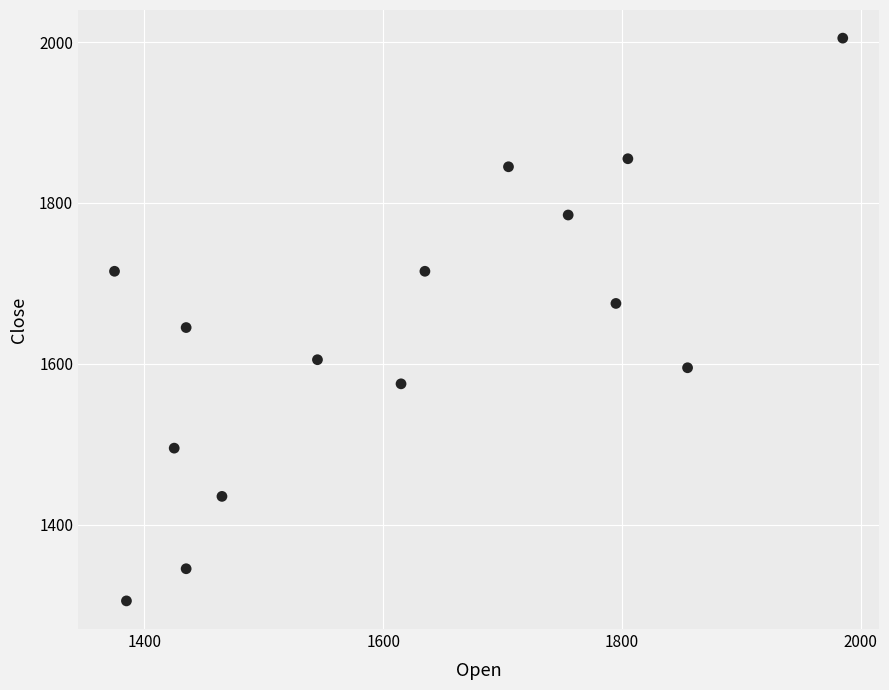

What is the range of Y values (max minus min)?

700